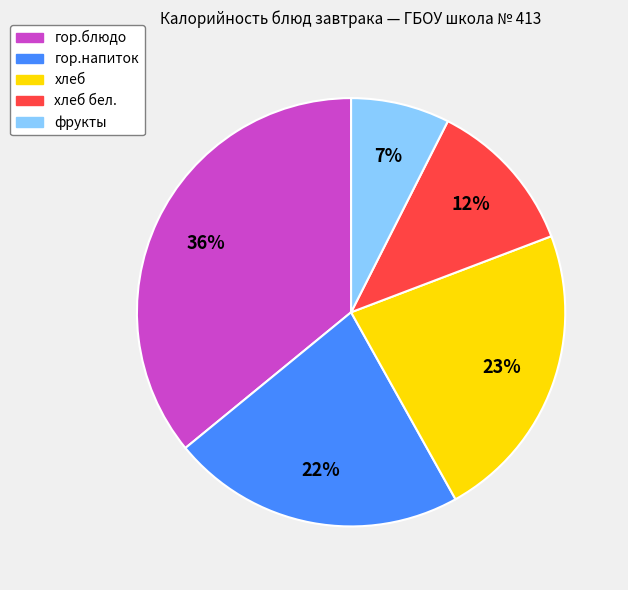

To the nearest percent, what is the average slice percentage?

20%